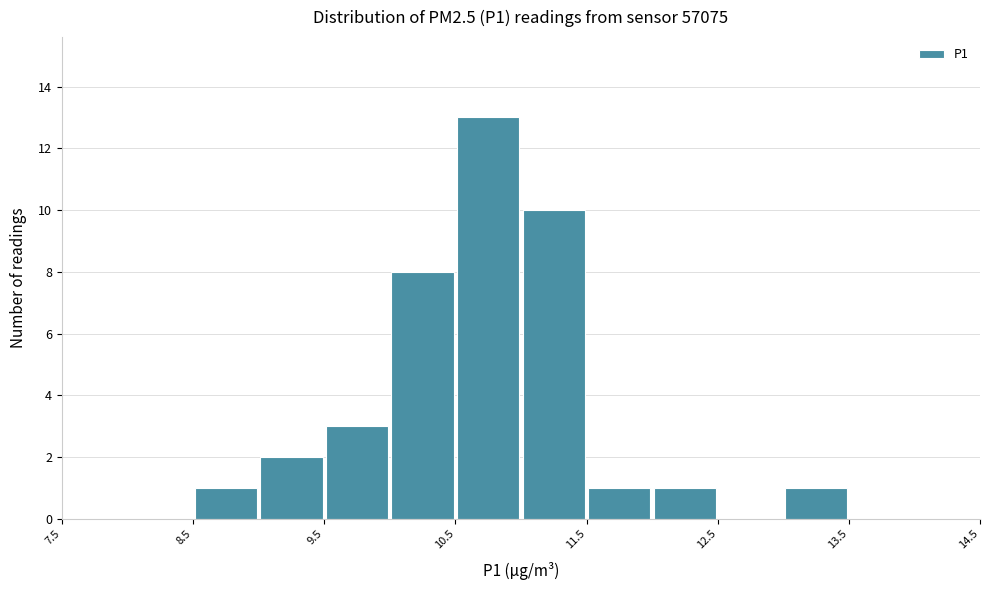

Reading left to right, list every bar in this chart as the range it spans on the x-axis followed by its height. The values are not printed on the chart, so give them approximately, as read against the axis.

7.5 to 8.0: 0
8.0 to 8.5: 0
8.5 to 9.0: 1
9.0 to 9.5: 2
9.5 to 10.0: 3
10.0 to 10.5: 8
10.5 to 11.0: 13
11.0 to 11.5: 10
11.5 to 12.0: 1
12.0 to 12.5: 1
12.5 to 13.0: 0
13.0 to 13.5: 1
13.5 to 14.0: 0
14.0 to 14.5: 0